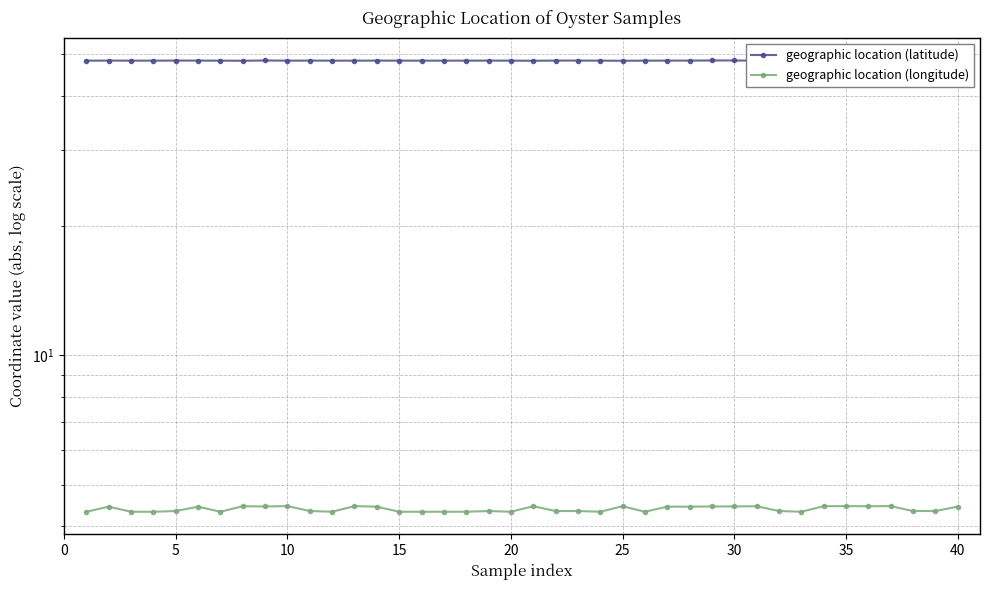

Does the chart have visible grid lines?

Yes